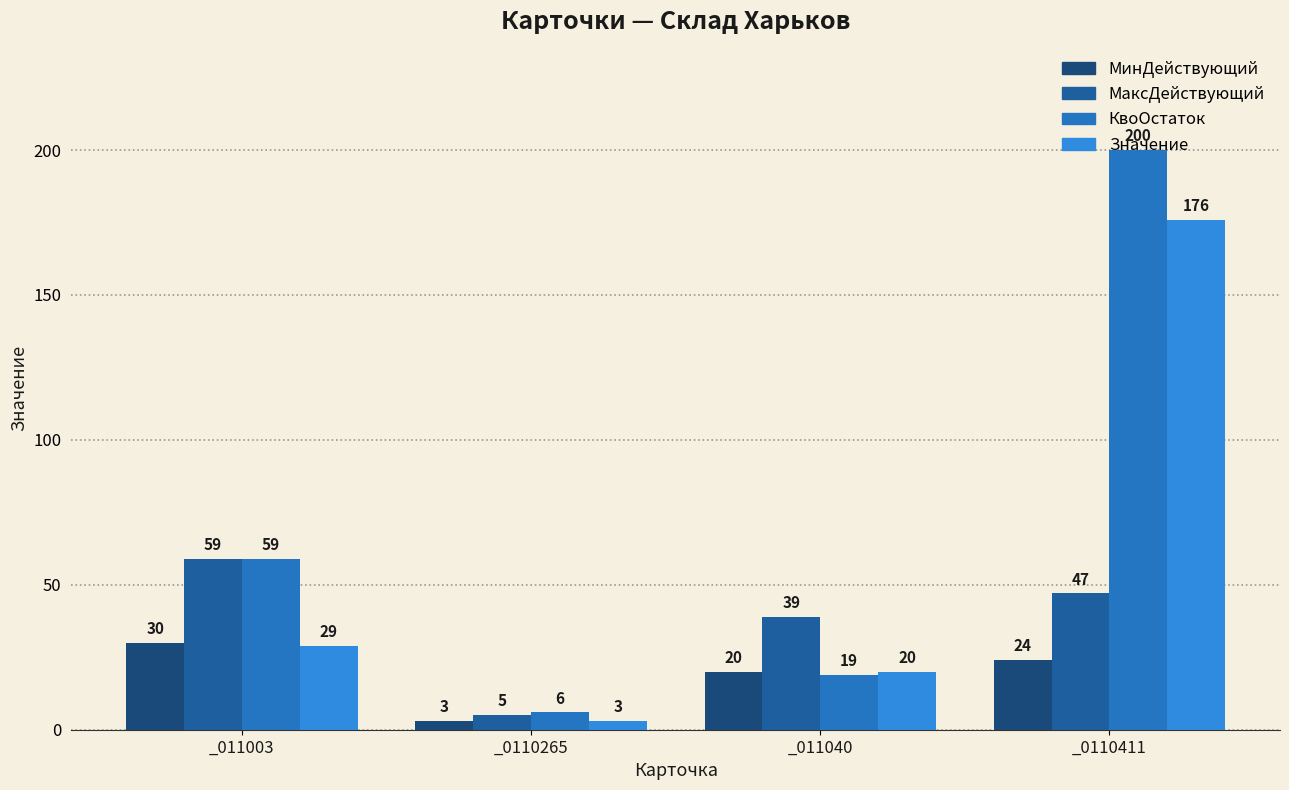

What is the difference between the highest and lowest values at _011003?

30